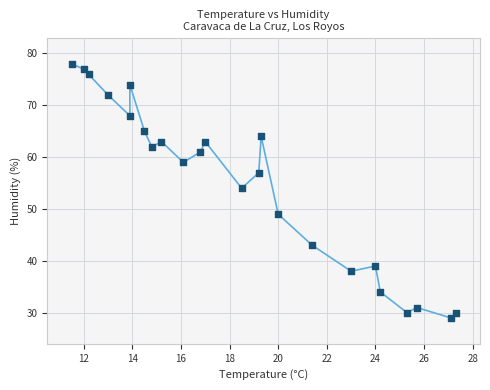

What Y value in the scatter plot is closest to 53?

54